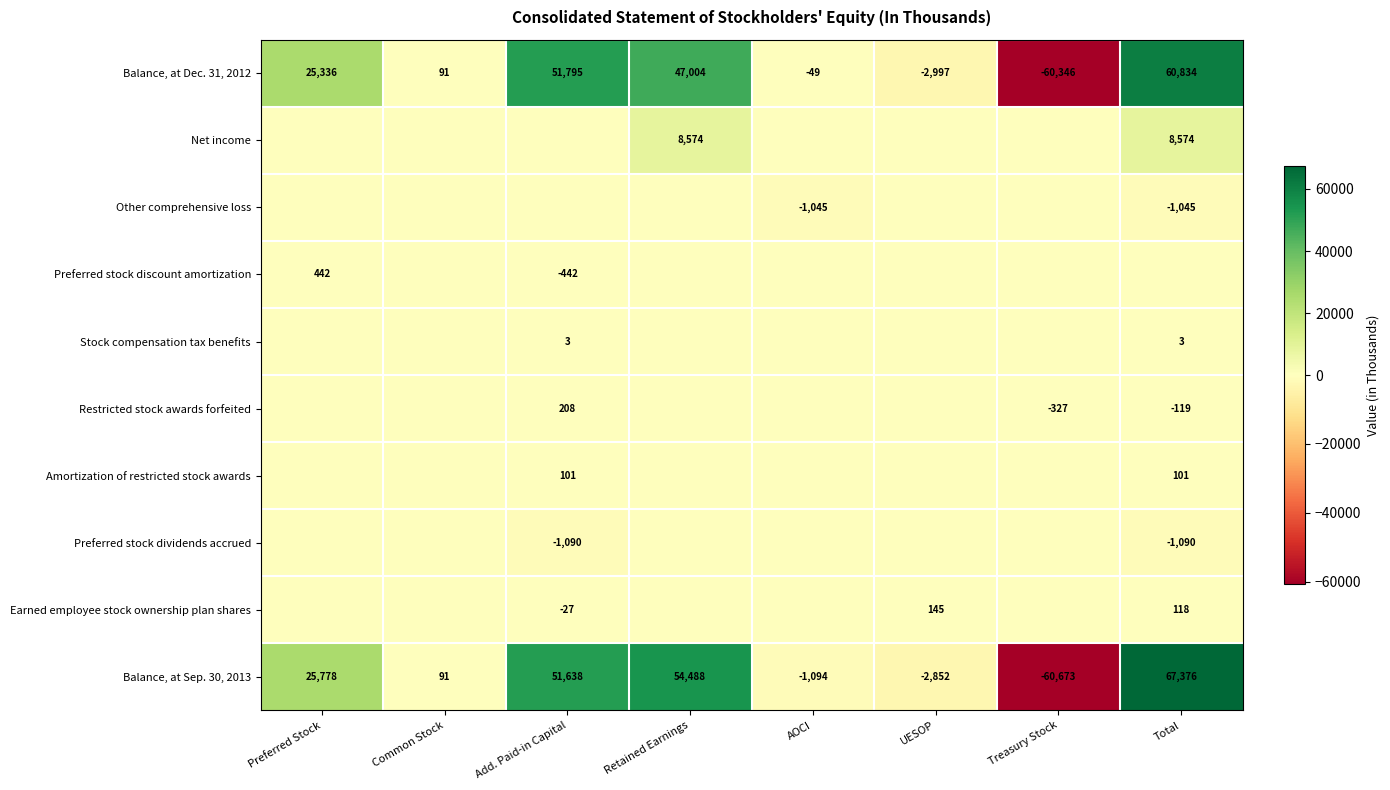

Which category has the lowest value across all series?

Treasury Stock